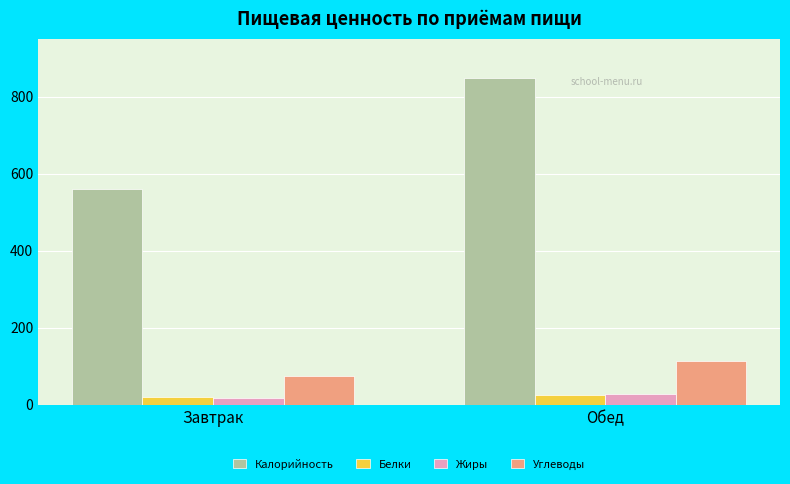

At which label does Жиры reach its minimum?

Завтрак